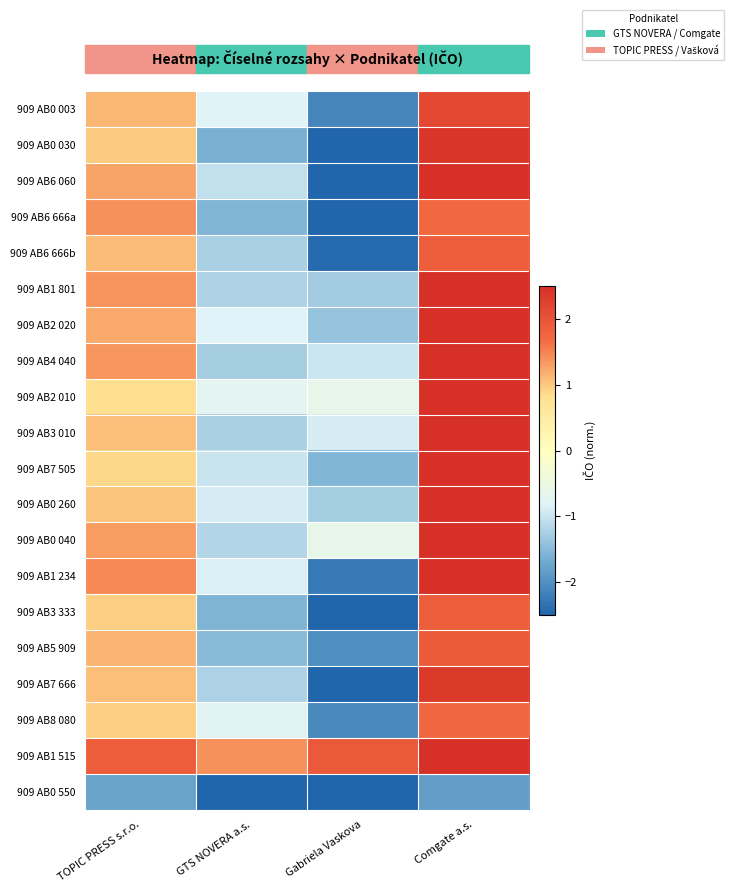

Reading right to left, transcribe all the data shown in this chart.

909 AB0 003: Comgate a.s.=2.1	Gabriela Vaskova=-2.1	GTS NOVERA a.s.=-0.8	TOPIC PRESS s.r.o.=1.1
909 AB0 030: Comgate a.s.=2.4	Gabriela Vaskova=-2.5	GTS NOVERA a.s.=-1.6	TOPIC PRESS s.r.o.=1.0
909 AB6 060: Comgate a.s.=2.5	Gabriela Vaskova=-2.5	GTS NOVERA a.s.=-1.1	TOPIC PRESS s.r.o.=1.3
909 AB6 666a: Comgate a.s.=1.7	Gabriela Vaskova=-2.5	GTS NOVERA a.s.=-1.6	TOPIC PRESS s.r.o.=1.4
909 AB6 666b: Comgate a.s.=1.8	Gabriela Vaskova=-2.4	GTS NOVERA a.s.=-1.2	TOPIC PRESS s.r.o.=1.1
909 AB1 801: Comgate a.s.=2.5	Gabriela Vaskova=-1.3	GTS NOVERA a.s.=-1.2	TOPIC PRESS s.r.o.=1.4
909 AB2 020: Comgate a.s.=2.5	Gabriela Vaskova=-1.4	GTS NOVERA a.s.=-0.8	TOPIC PRESS s.r.o.=1.2
909 AB4 040: Comgate a.s.=2.5	Gabriela Vaskova=-1.0	GTS NOVERA a.s.=-1.3	TOPIC PRESS s.r.o.=1.4
909 AB2 010: Comgate a.s.=2.5	Gabriela Vaskova=-0.6	GTS NOVERA a.s.=-0.7	TOPIC PRESS s.r.o.=0.8
909 AB3 010: Comgate a.s.=2.5	Gabriela Vaskova=-0.9	GTS NOVERA a.s.=-1.2	TOPIC PRESS s.r.o.=1.1
909 AB7 505: Comgate a.s.=2.5	Gabriela Vaskova=-1.6	GTS NOVERA a.s.=-1.0	TOPIC PRESS s.r.o.=0.9
909 AB0 260: Comgate a.s.=2.5	Gabriela Vaskova=-1.3	GTS NOVERA a.s.=-0.9	TOPIC PRESS s.r.o.=1.0
909 AB0 040: Comgate a.s.=2.5	Gabriela Vaskova=-0.6	GTS NOVERA a.s.=-1.2	TOPIC PRESS s.r.o.=1.3
909 AB1 234: Comgate a.s.=2.5	Gabriela Vaskova=-2.3	GTS NOVERA a.s.=-0.9	TOPIC PRESS s.r.o.=1.5
909 AB3 333: Comgate a.s.=1.9	Gabriela Vaskova=-2.5	GTS NOVERA a.s.=-1.6	TOPIC PRESS s.r.o.=1.0
909 AB5 909: Comgate a.s.=1.9	Gabriela Vaskova=-2.0	GTS NOVERA a.s.=-1.5	TOPIC PRESS s.r.o.=1.1
909 AB7 666: Comgate a.s.=2.3	Gabriela Vaskova=-2.5	GTS NOVERA a.s.=-1.2	TOPIC PRESS s.r.o.=1.1
909 AB8 080: Comgate a.s.=1.7	Gabriela Vaskova=-2.1	GTS NOVERA a.s.=-0.8	TOPIC PRESS s.r.o.=0.9
909 AB1 515: Comgate a.s.=2.5	Gabriela Vaskova=1.9	GTS NOVERA a.s.=1.4	TOPIC PRESS s.r.o.=1.9
909 AB0 550: Comgate a.s.=-1.8	Gabriela Vaskova=-2.5	GTS NOVERA a.s.=-2.5	TOPIC PRESS s.r.o.=-1.8